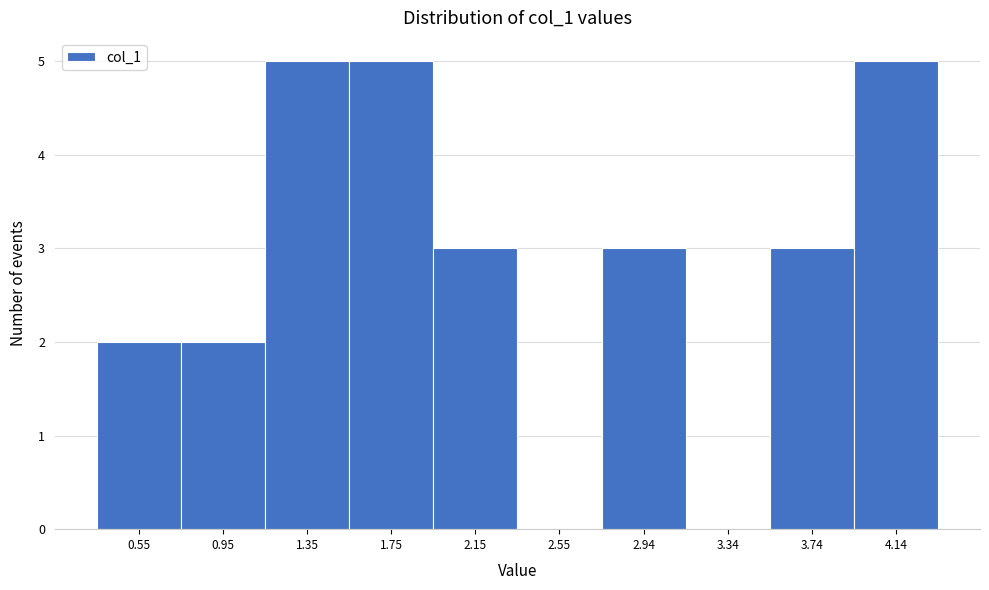

What is the height of the bar covering 3.95 to 4.35 on the x-axis? Neither the bar edges nor the heights are printed on the chart, so give them approximately, as read against the axes.

5